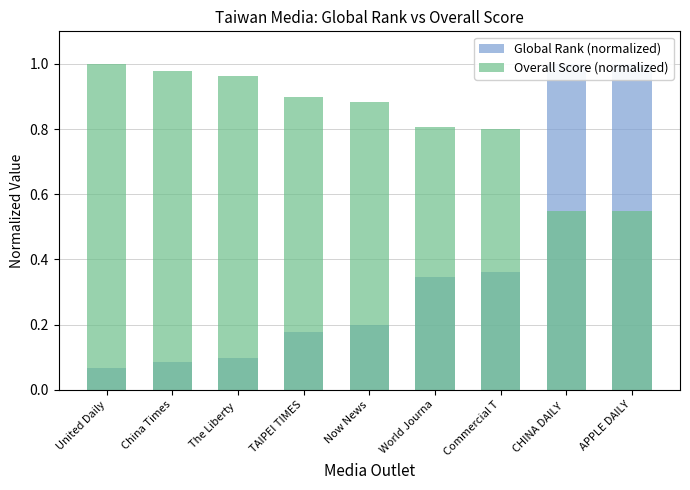

Is the value of Overall Score (normalized) at The Liberty  greater than the value of Global Rank (normalized) at CHINA DAILY ?

No